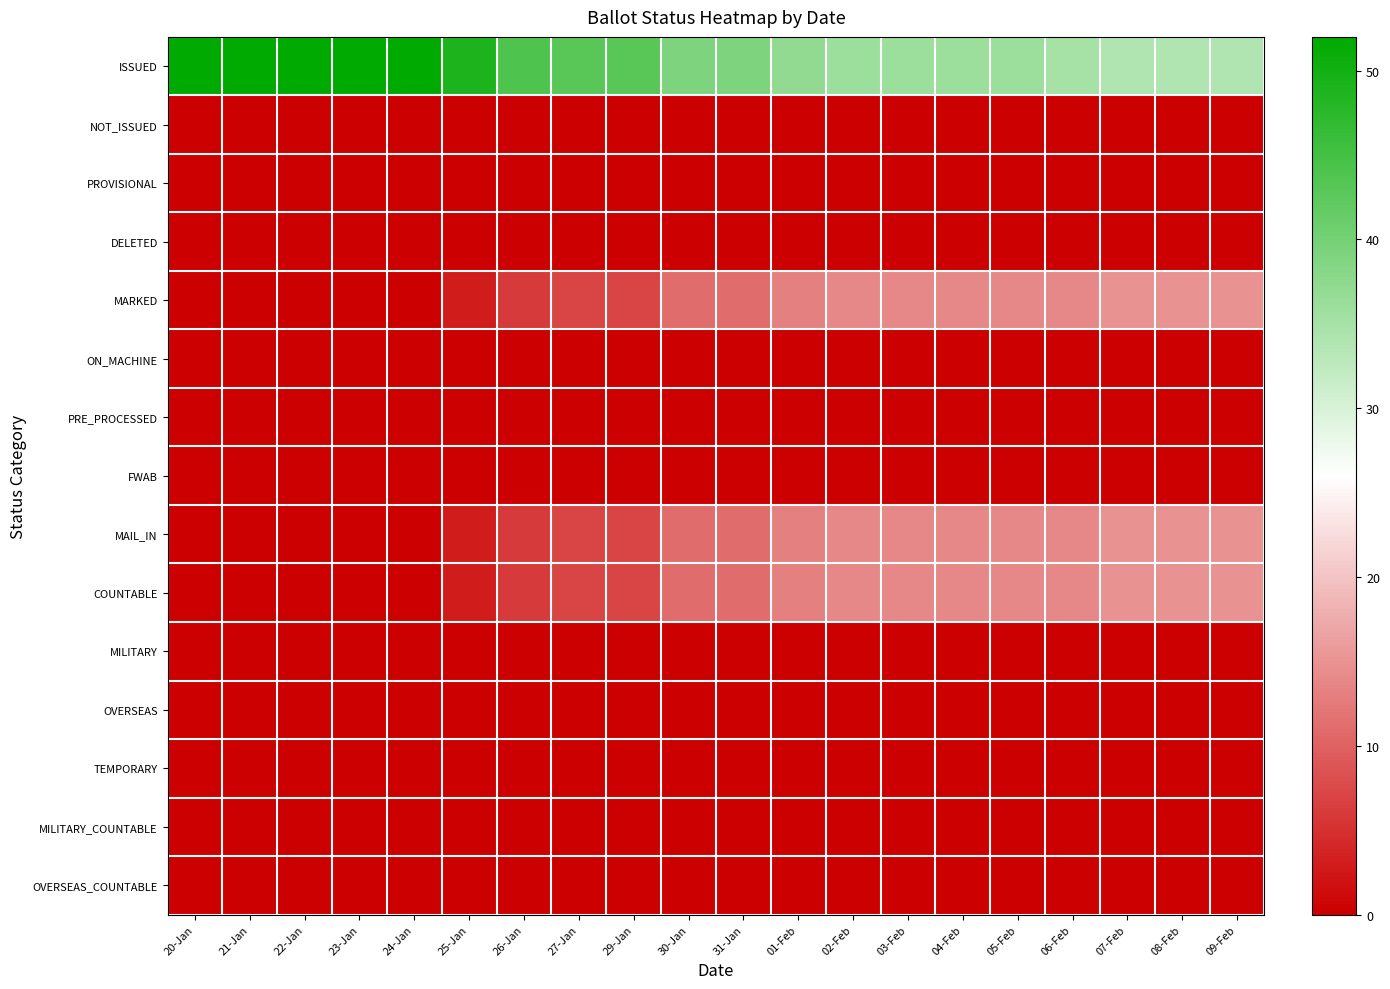

Rank the series by their maximum value, from lowest to highest.

NOT_ISSUED, PROVISIONAL, DELETED, ON_MACHINE, PRE_PROCESSED, FWAB, MILITARY, OVERSEAS, TEMPORARY, MILITARY_COUNTABLE, OVERSEAS_COUNTABLE, MARKED, MAIL_IN, COUNTABLE, ISSUED